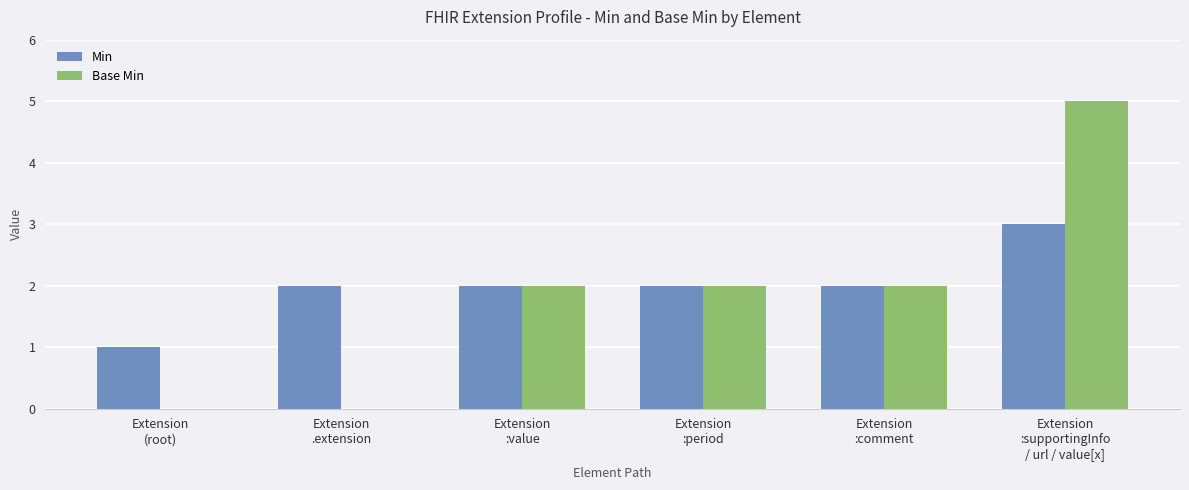

Which series changed the most between Extension
.extension and Extension
:value?

Base Min